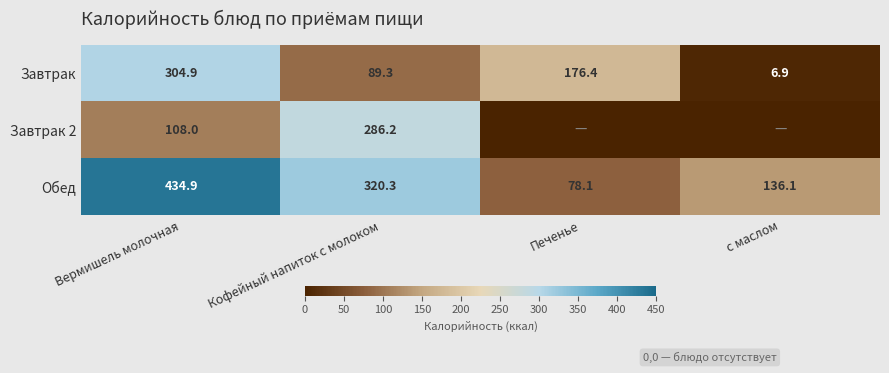

Is it true that Обед equals 244.7 at с маслом?

False